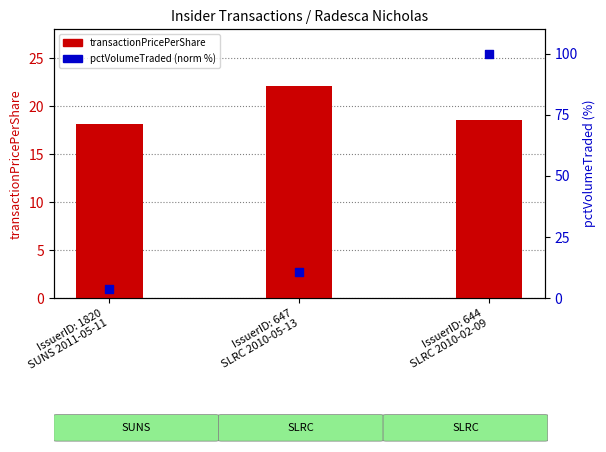

Is the value of pctVolumeTraded (norm %) at IssuerID: 1820
SUNS 2011-05-11 greater than the value of transactionPricePerShare at IssuerID: 647
SLRC 2010-05-13?

No